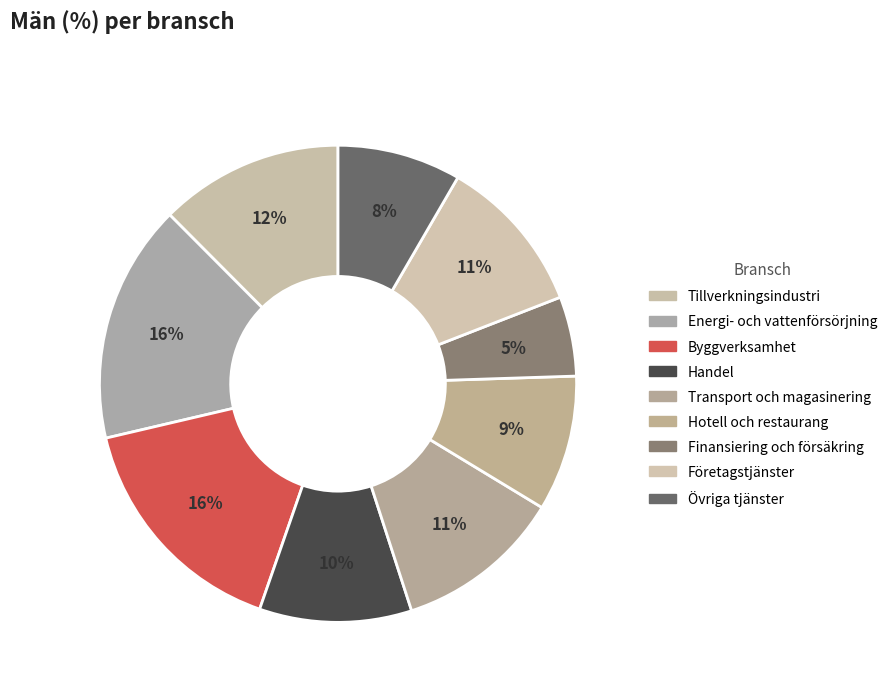

How many segments does this pie chart have?

9